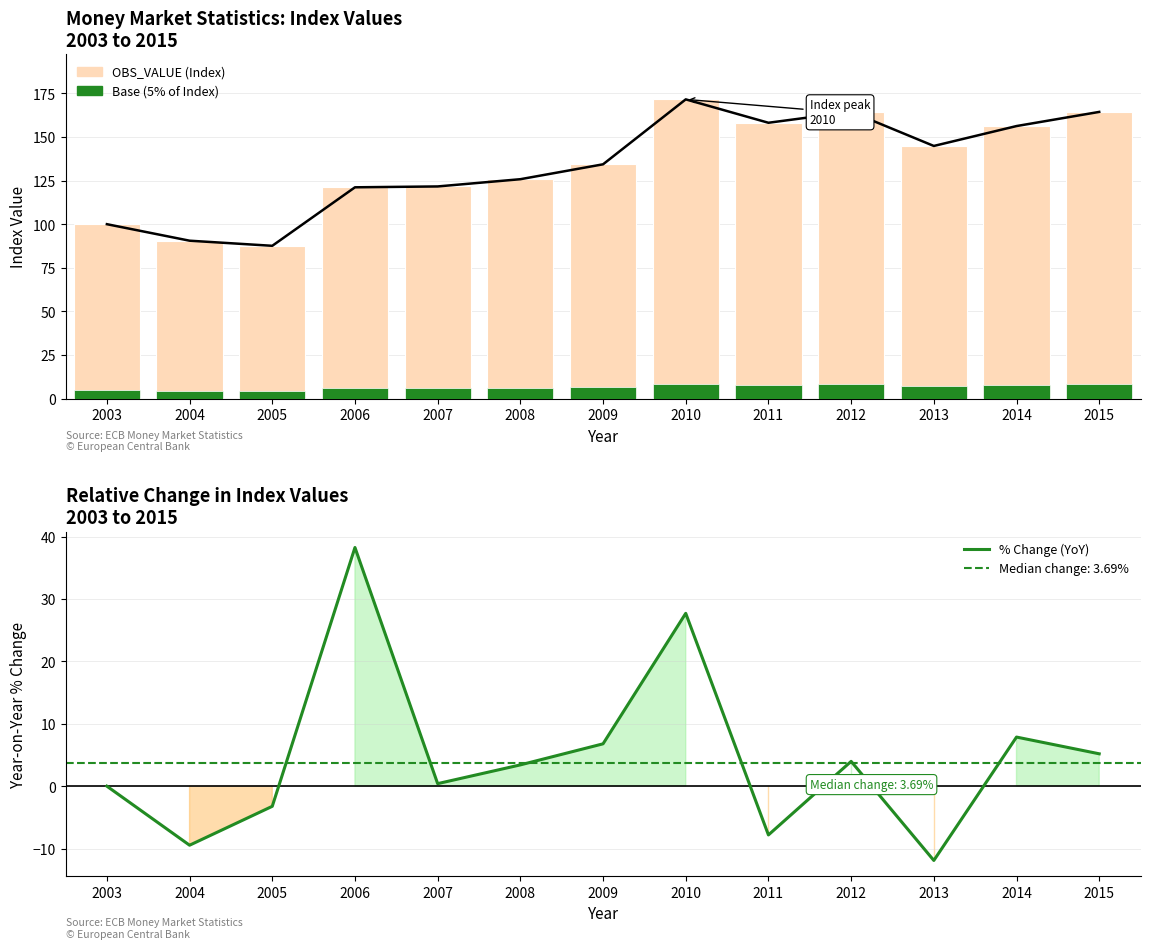

What is the difference between the second highest and second lowest values in the Base (5%) series?

3.7